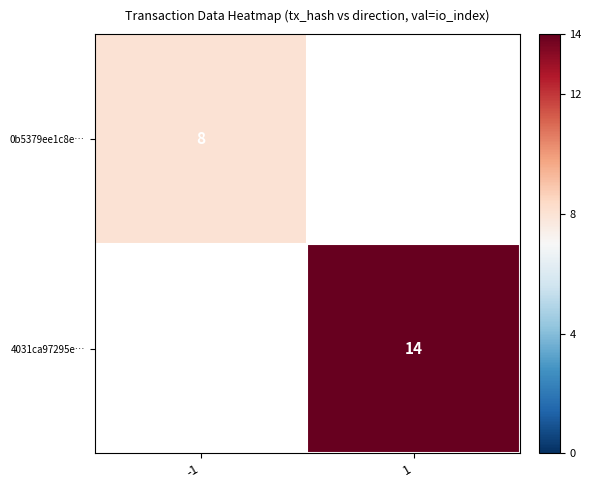

The value of 0b5379ee1c8e… at -1 is 12. True or false?

False